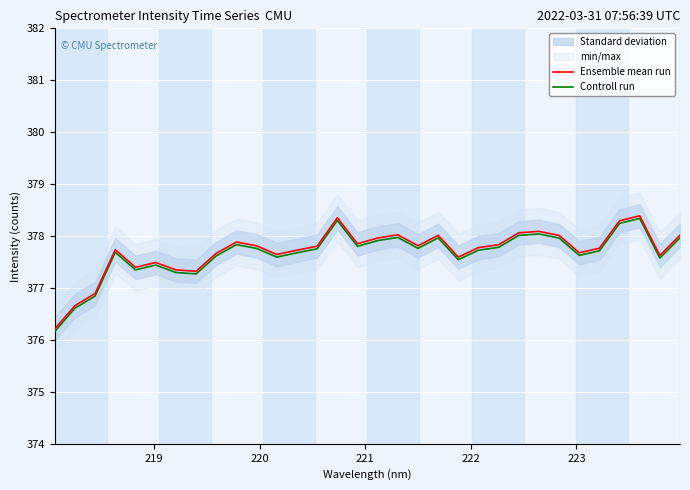

List the series in order of their peak value, highest first.

Ensemble mean run, Controll run